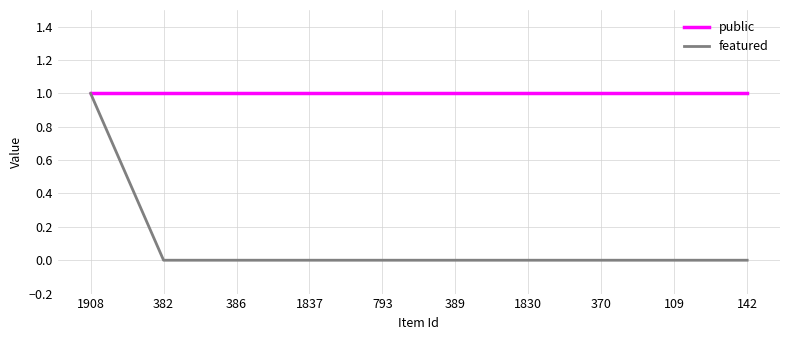

Which series has the largest range (max minus min)?

featured